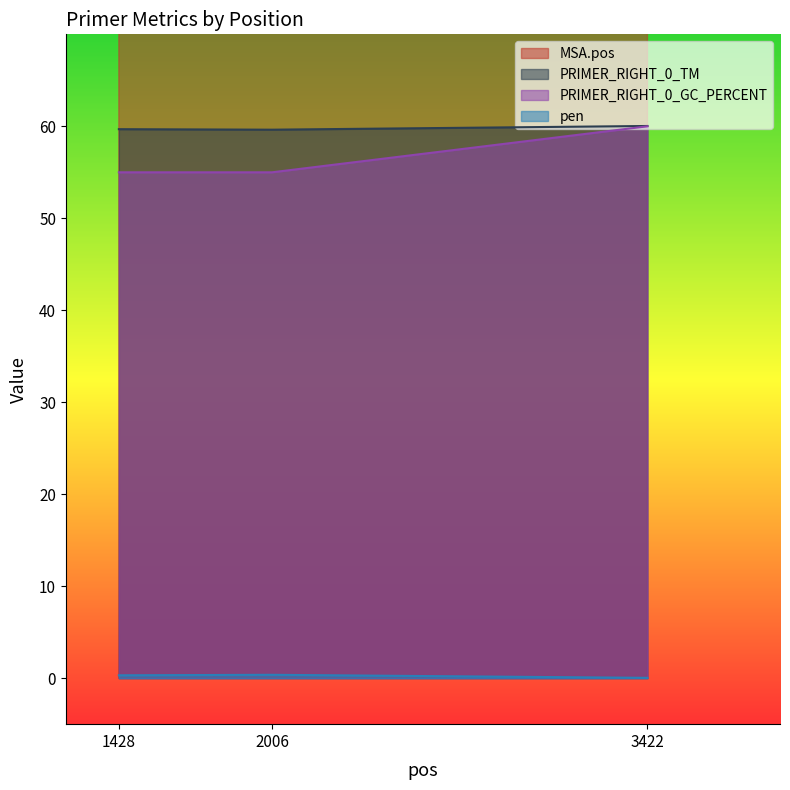

What is the difference between the second highest and minimum values in the PRIMER_RIGHT_0_TM series?

0.1